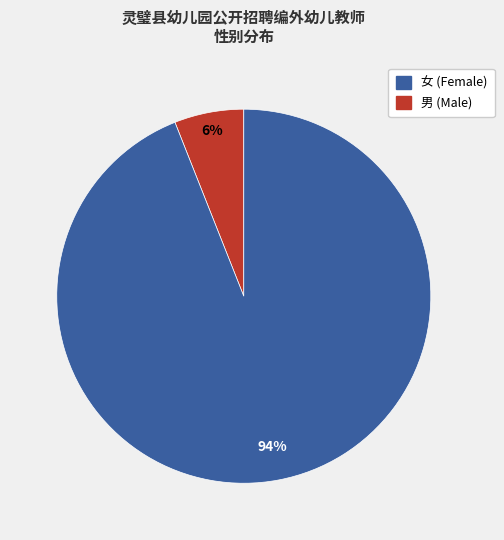

Does any single category account for the majority?

Yes